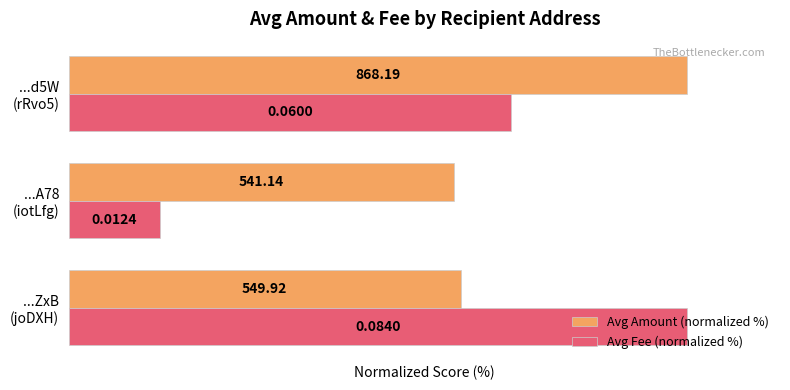

What is the value of the Avg Amount (normalized %) bar at the 2nd from the left?

62.3